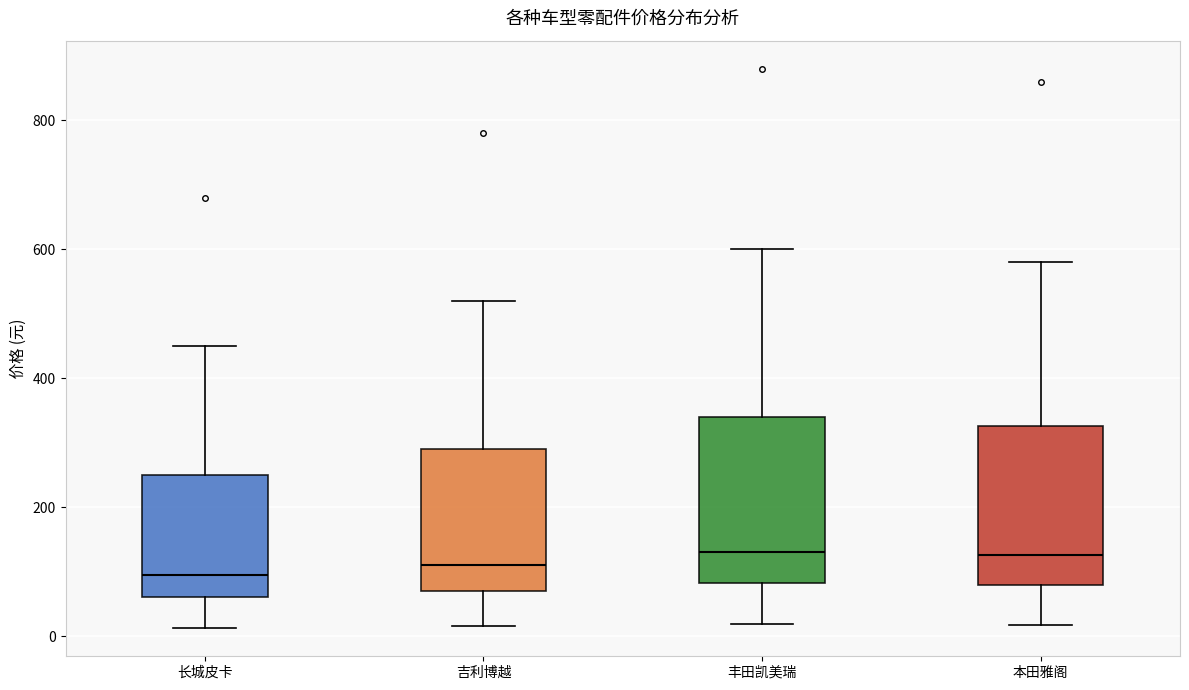

Where is the lower edge of the box for 本田雅阁 on the y-axis? The values are not printed on the chart, so give them approximately, as read against the axis.

80